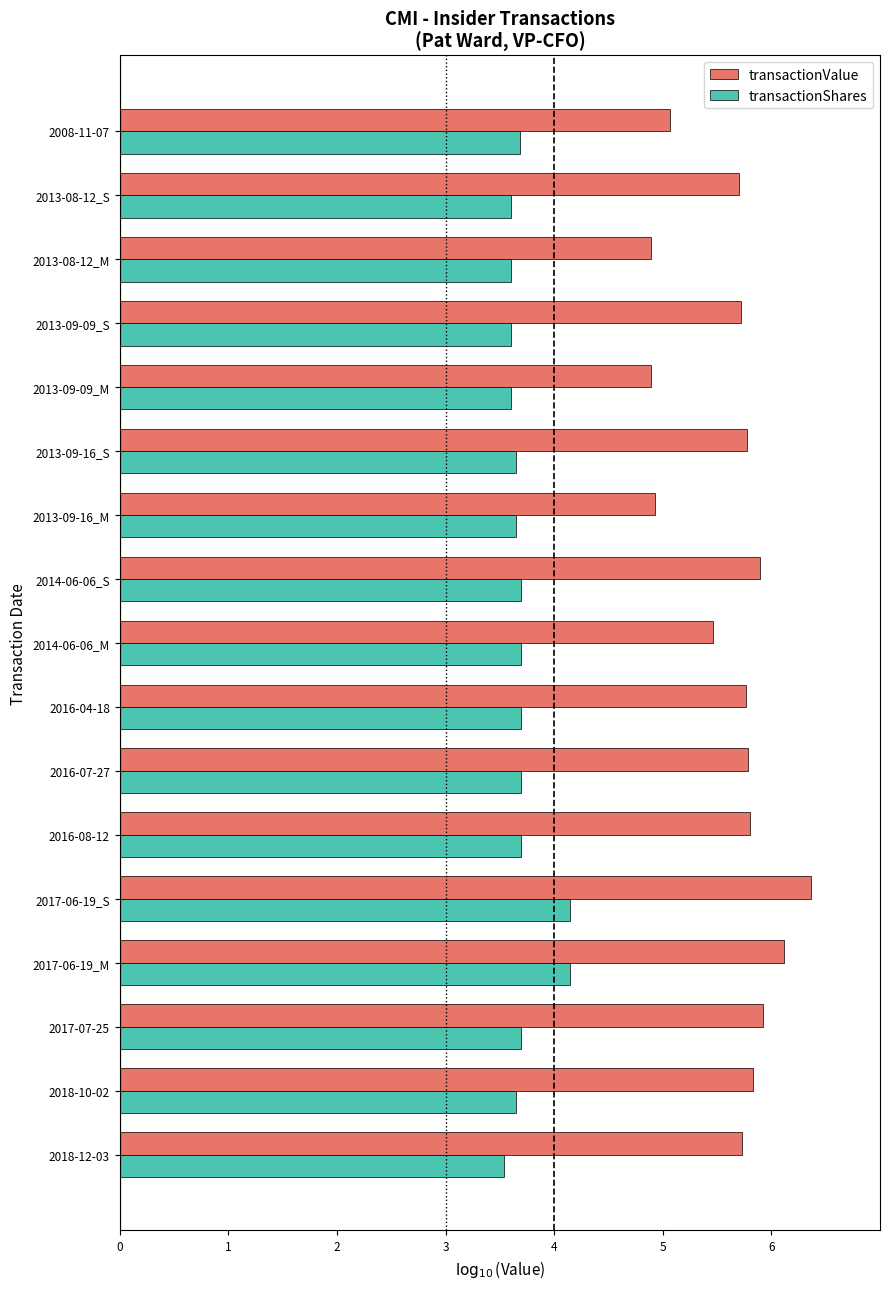

Which series has the largest range (max minus min)?

transactionValue